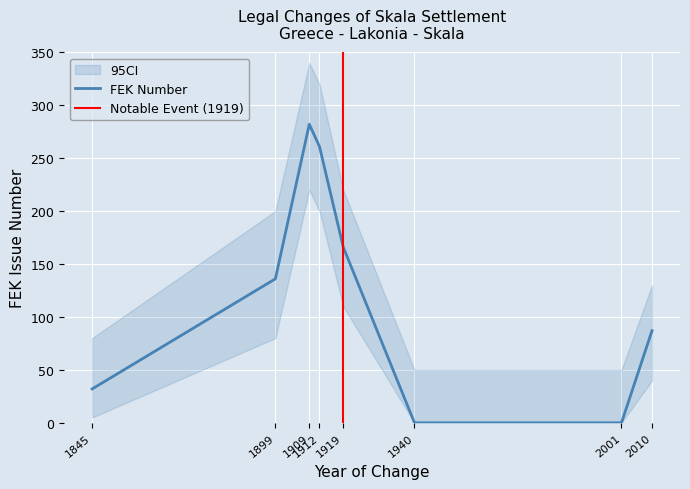

What is the difference between the values at 1909 and 1899?

146